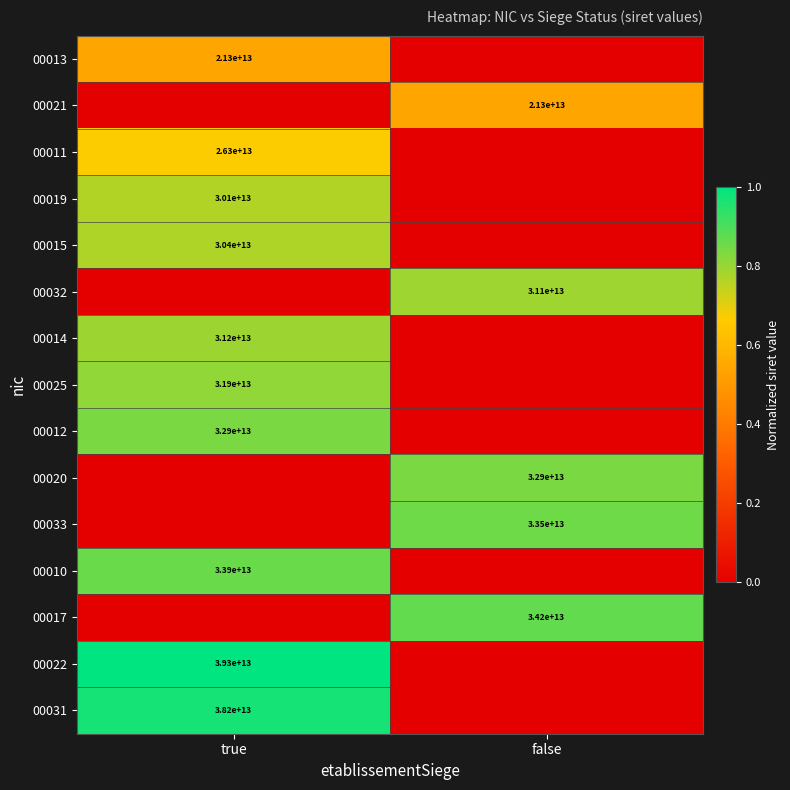

The 00021 series shows 0.3 at false. True or false?

False